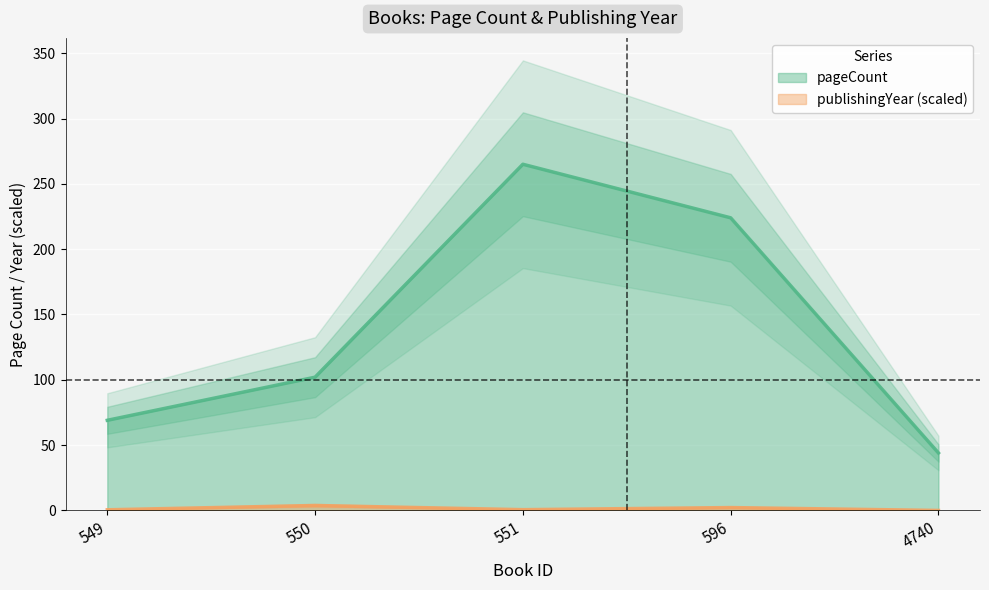

Reading right to left, what are all the values shown in this chart?

pageCount: 44.0	224.0	265.0	102.0	69.0
publishingYear: 0.0	2.2	0.6	3.8	0.5